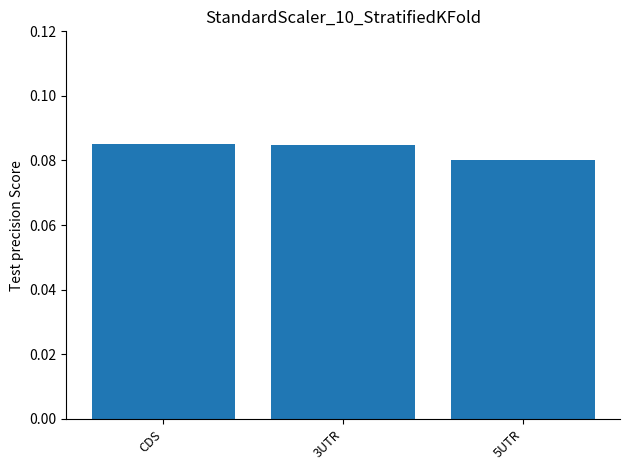

At which category does the chart reach its minimum across all series?

5UTR